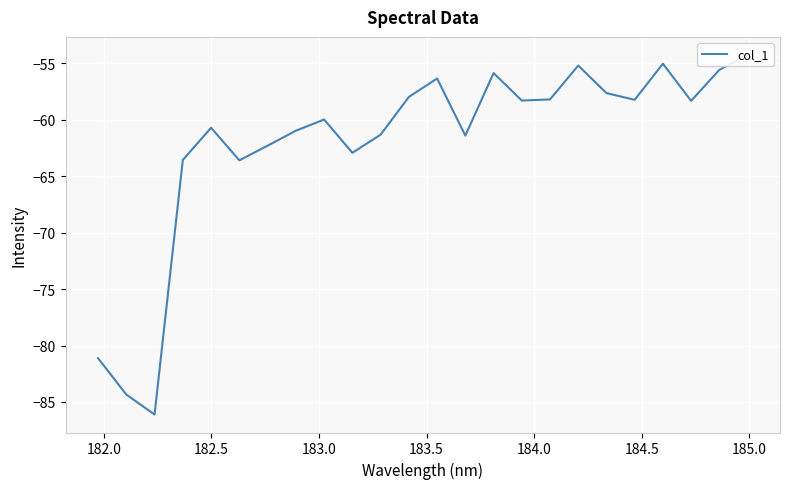

Count the number of values greater than -58.

8